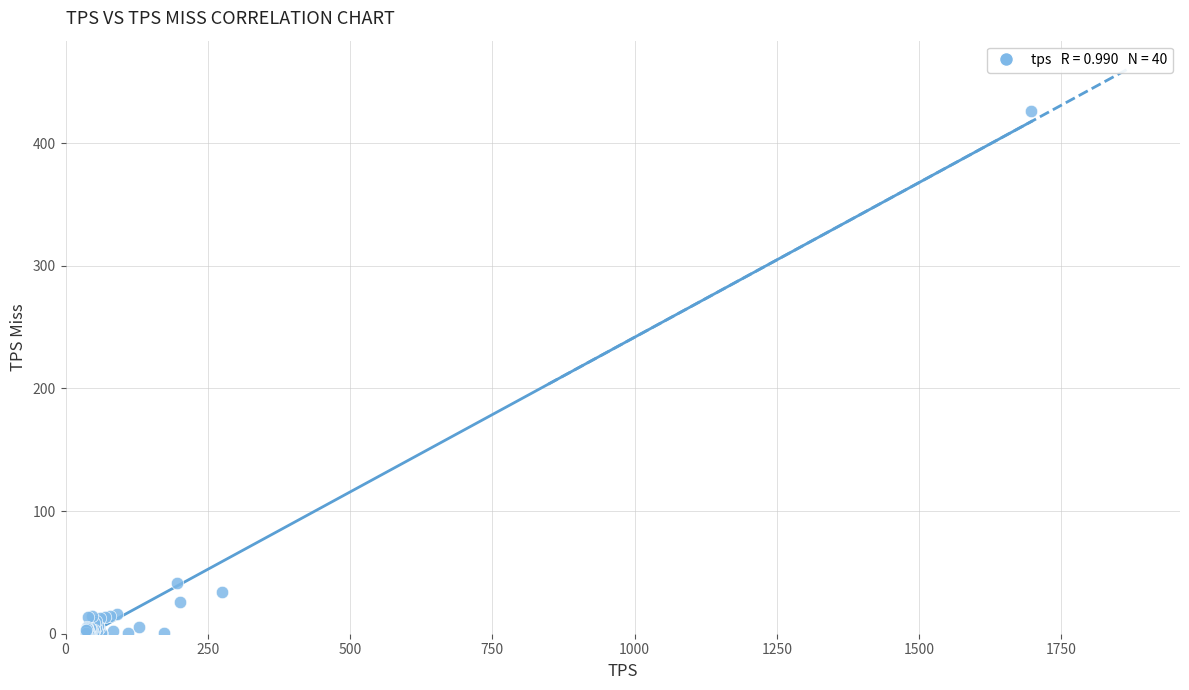

What Y value in the scatter plot is closest to 213?

41.6